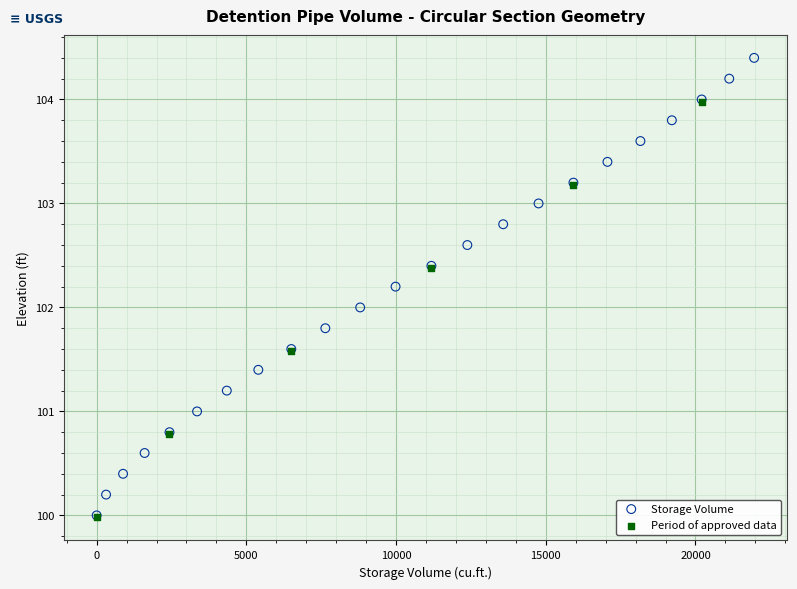

Which series has the widest spread of Y values?

Storage Volume